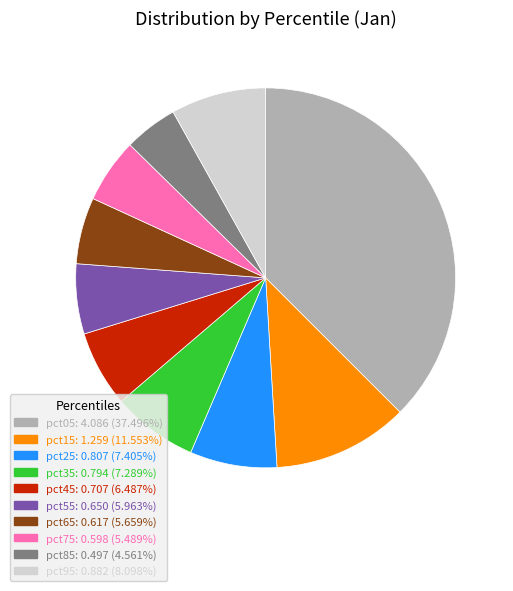

How many slices are in this pie chart?

10